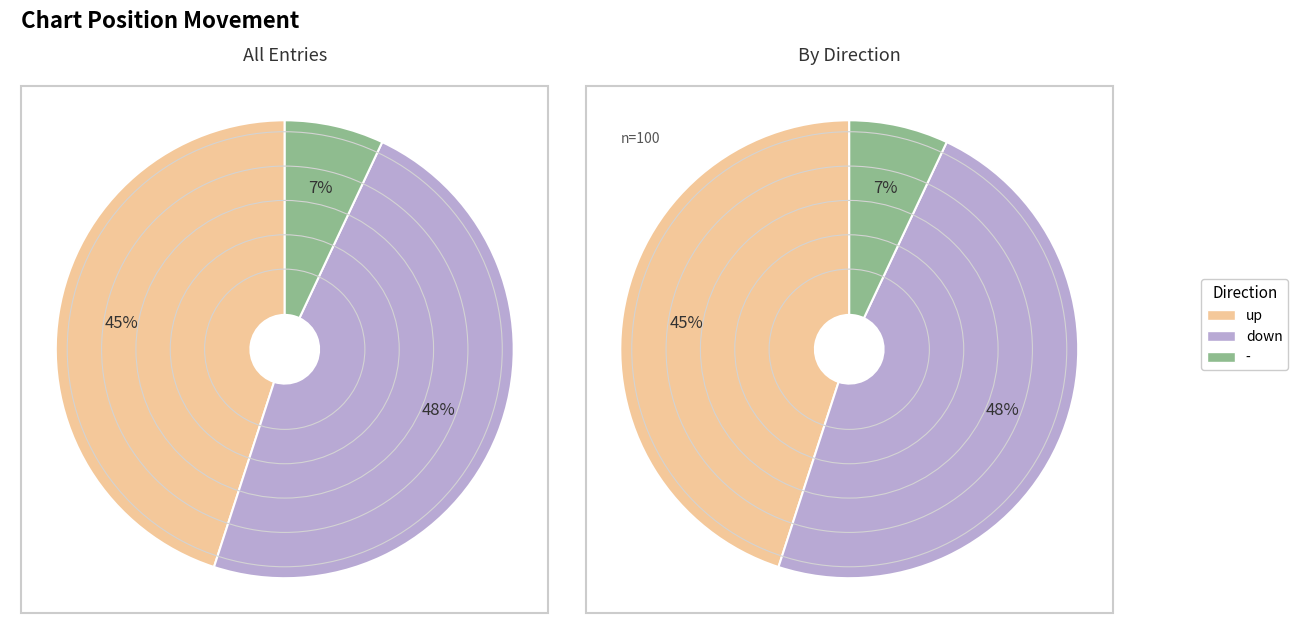

Combined, do - and up account for over 50%?

Yes